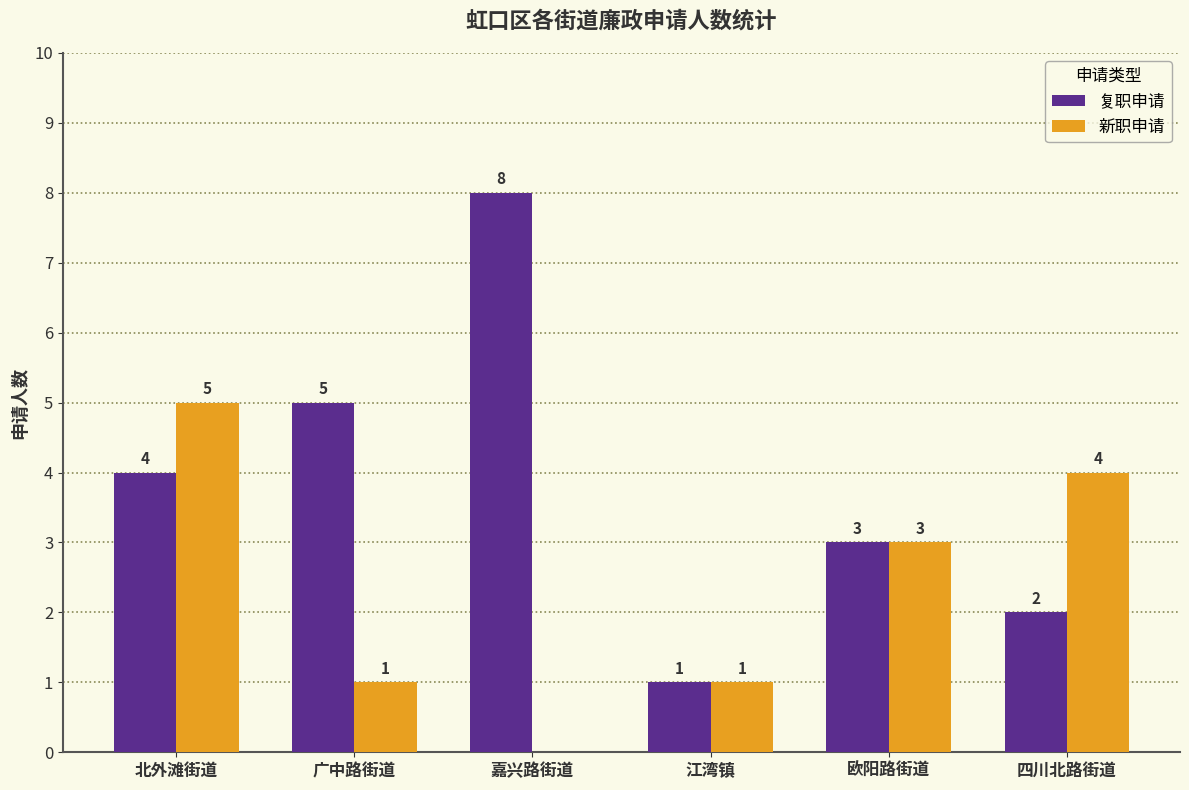

What value does the 新职申请 series have at 欧阳路街道?

3